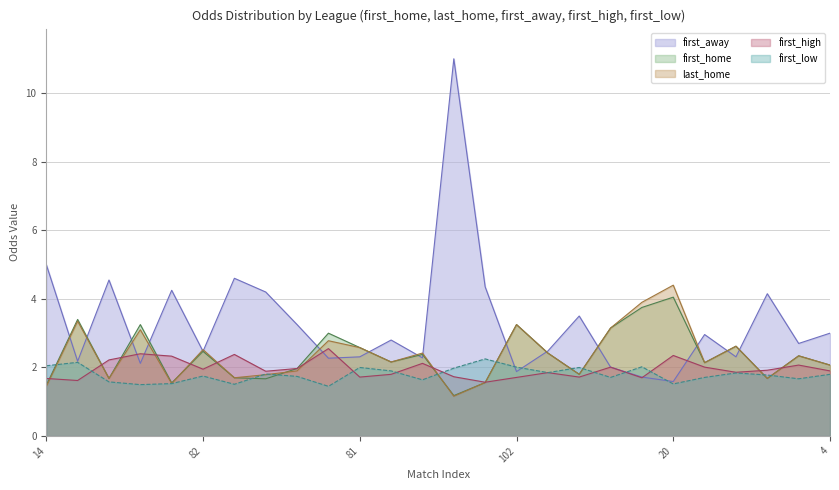

Reading left to right, what are all the values shown in this chart?

first_home: 1.5	3.4	1.7	3.2	1.6	2.5	1.7	1.7	2.0	3.0	2.6	2.2	2.4	1.2	1.6	3.2	2.4	1.8	3.1	3.8	4.0	2.1	2.6	1.7	2.3	2.1
last_home: 1.4	3.4	1.7	3.1	1.5	2.5	1.7	1.8	1.9	2.8	2.6	2.2	2.4	1.2	1.6	3.2	2.4	1.8	3.1	3.9	4.4	2.1	2.6	1.7	2.3	2.1
first_away: 5.0	2.2	4.5	2.1	4.2	2.5	4.6	4.2	3.2	2.3	2.3	2.8	2.3	11.0	4.3	1.9	2.5	3.5	2.0	1.7	1.6	3.0	2.3	4.2	2.7	3.0
first_high: 1.7	1.6	2.2	2.4	2.3	1.9	2.4	1.9	2.0	2.5	1.7	1.8	2.1	1.7	1.6	1.7	1.9	1.7	2.0	1.7	2.4	2.0	1.9	1.9	2.1	1.9
first_low: 2.0	2.1	1.6	1.5	1.5	1.8	1.5	1.8	1.7	1.4	2.0	1.9	1.6	2.0	2.2	2.0	1.9	2.0	1.7	2.0	1.5	1.7	1.8	1.8	1.7	1.8